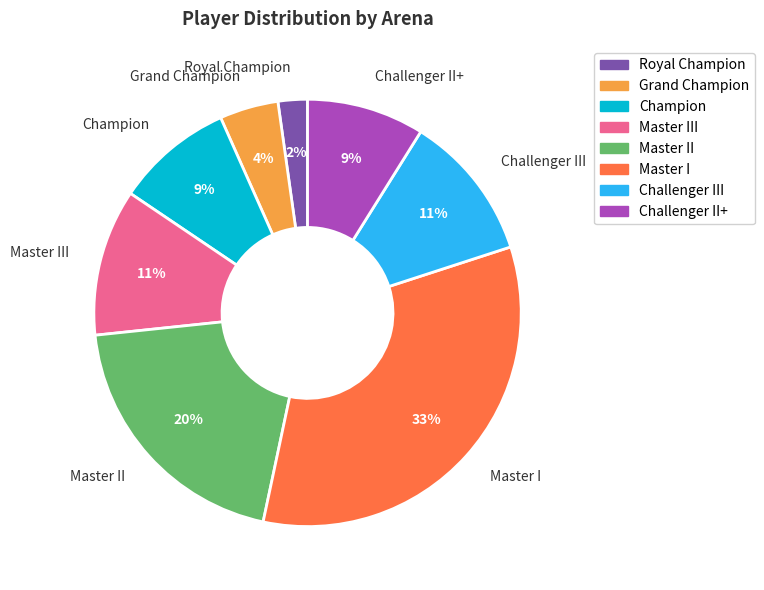

Which category has the biggest portion of the pie?

Master I